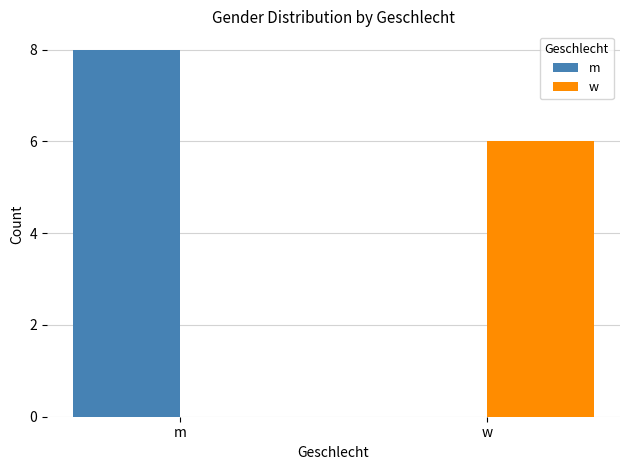

What is the total value across all series at w?

6